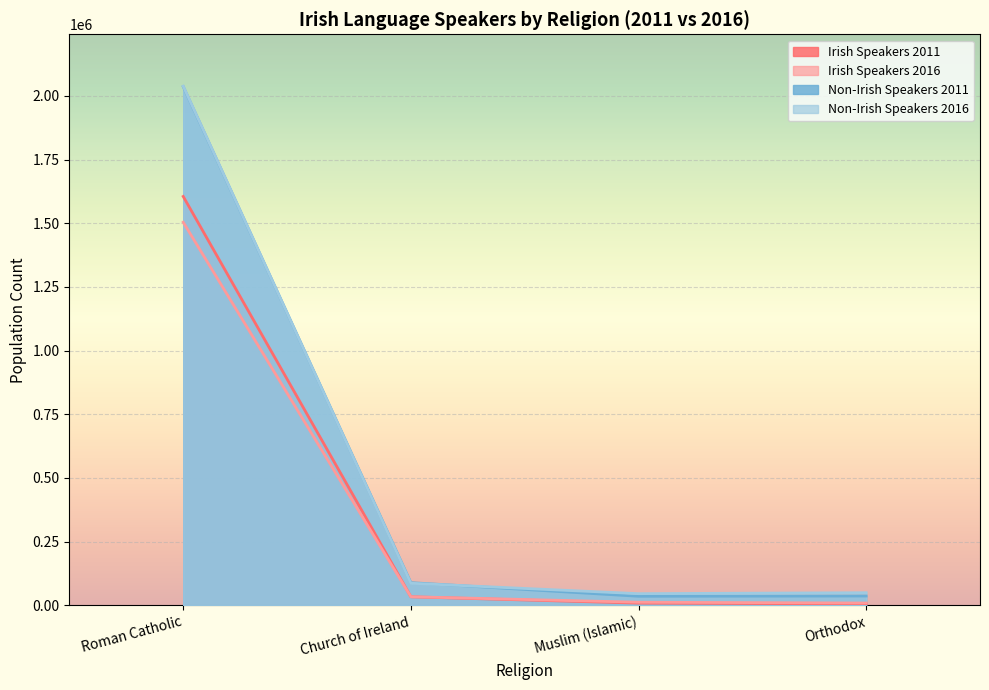

What is the sum of the Irish Speakers 2016 values at Roman Catholic and Orthodox?

1513131